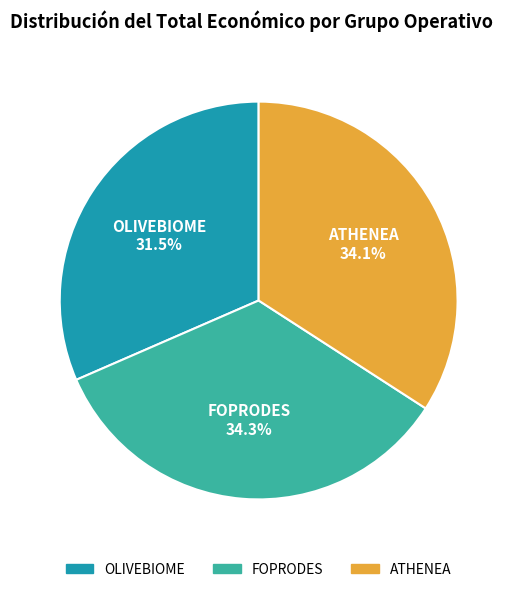

To the nearest percent, what is the difference between the largest and smallest slice percentages?

3%